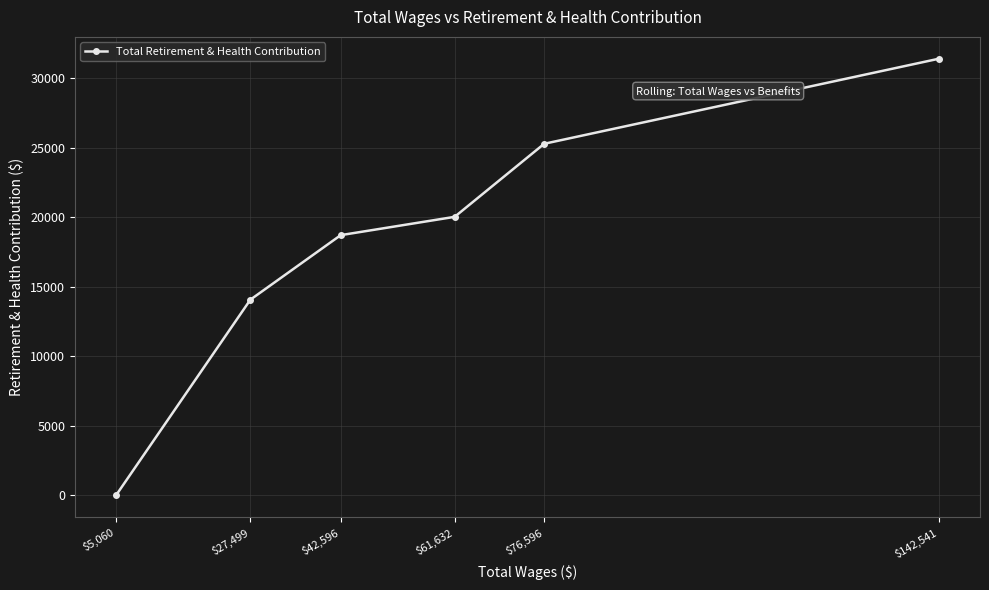

How many lines are shown in the chart?

1